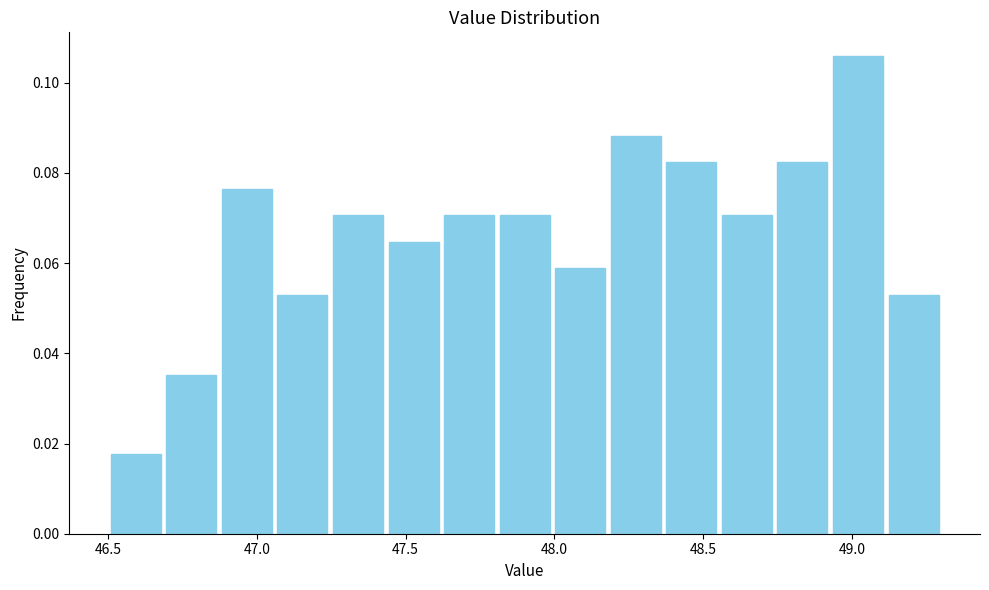

Around what value on the x-axis is the tallest bar? Give the approximate position of its centre, as read against the axis.

49.00